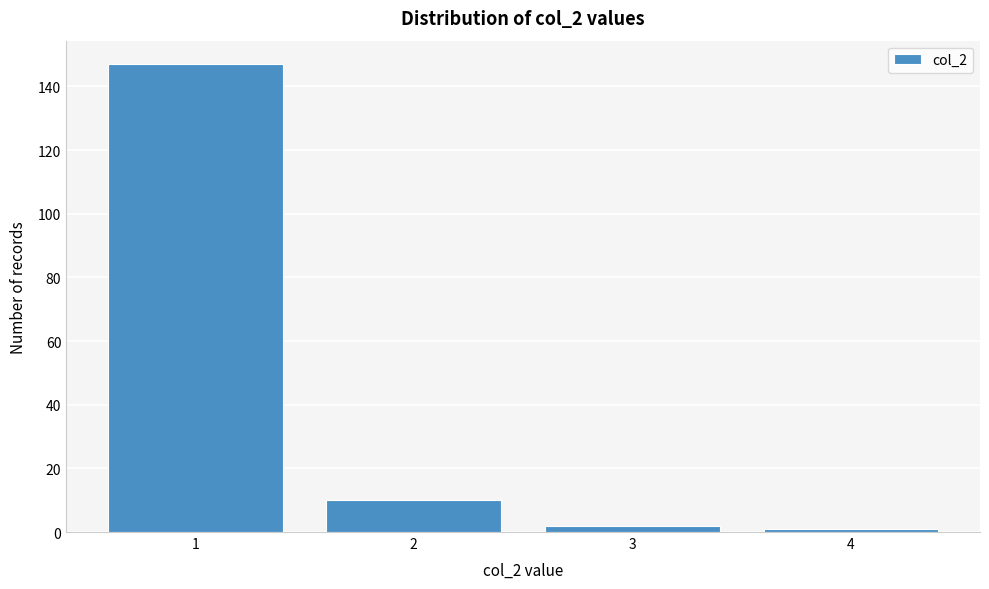

Reading left to right, what are all the values shown in this chart?

147	10	2	1